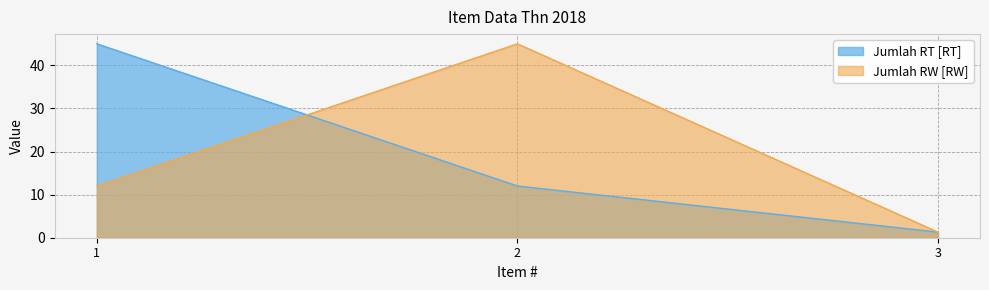

At which category does the chart reach its minimum across all series?

3